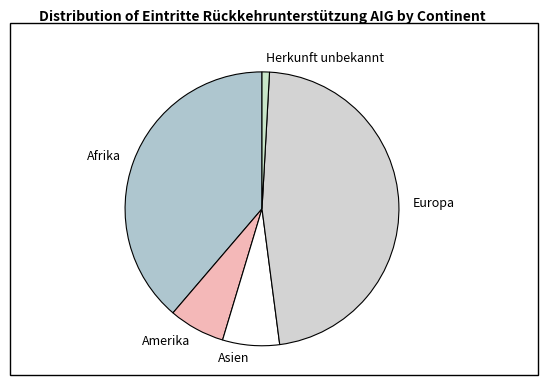

Which slice is the smallest?

Herkunft unbekannt